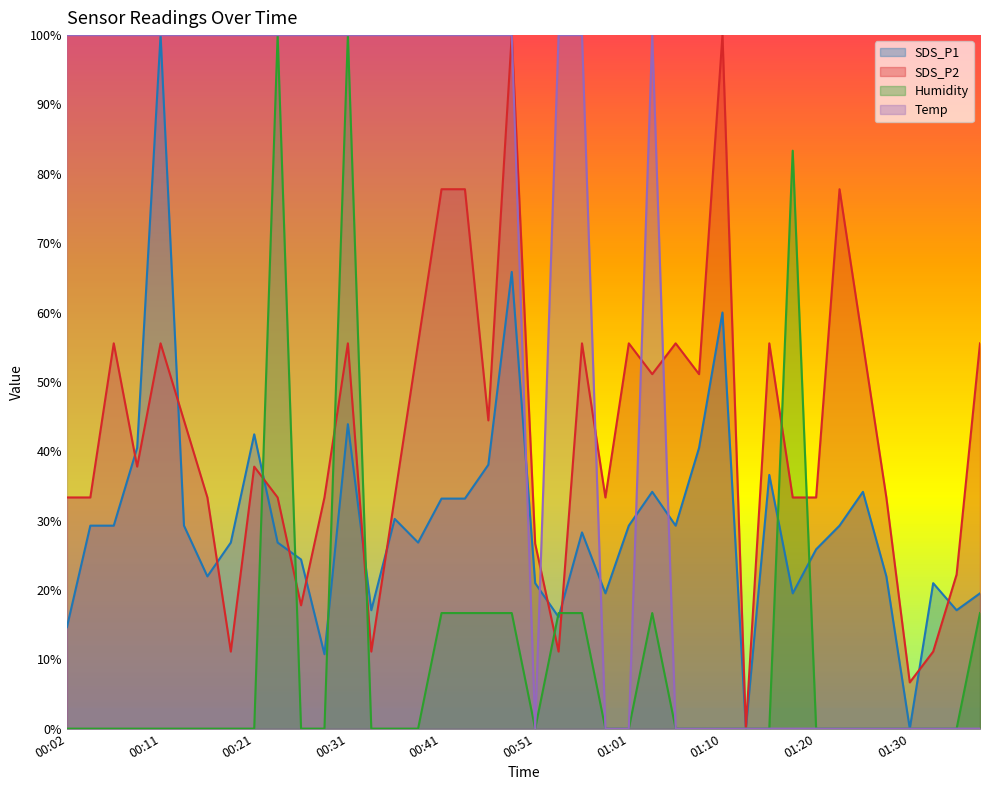

What is the label of the 19th point from the left?

00:46